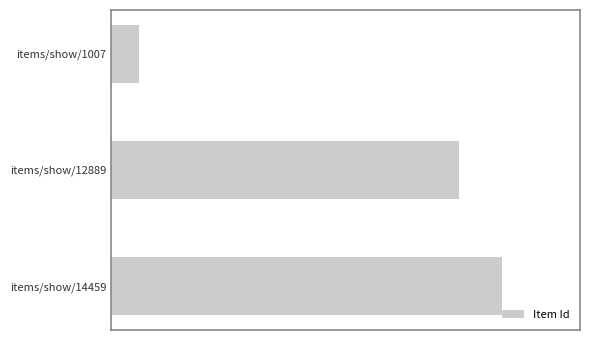

Does the chart contain any negative values?

No